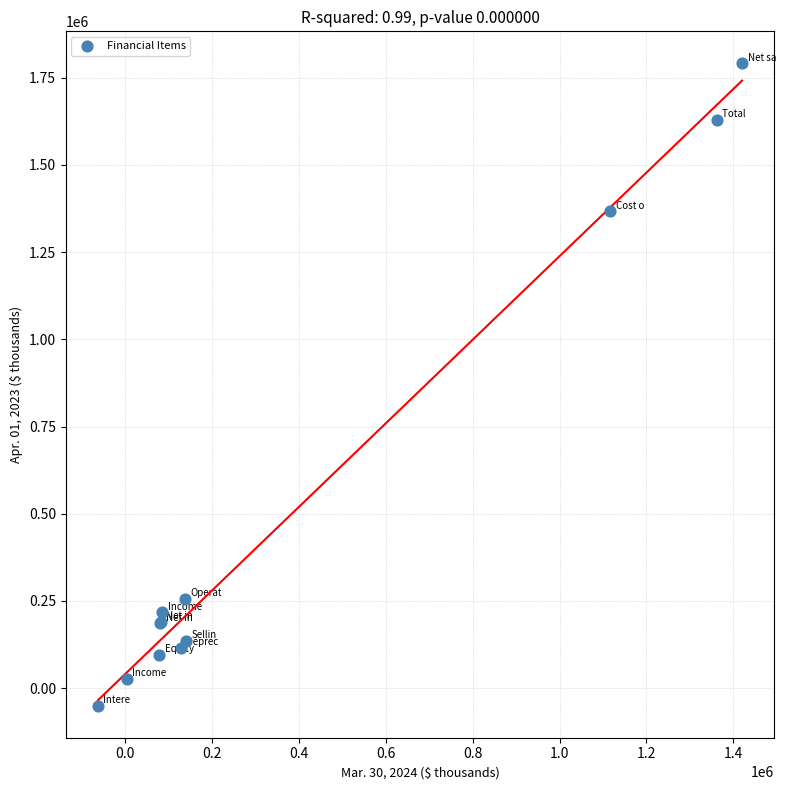

What Y value in the scatter plot is closest to 870436?

1366973